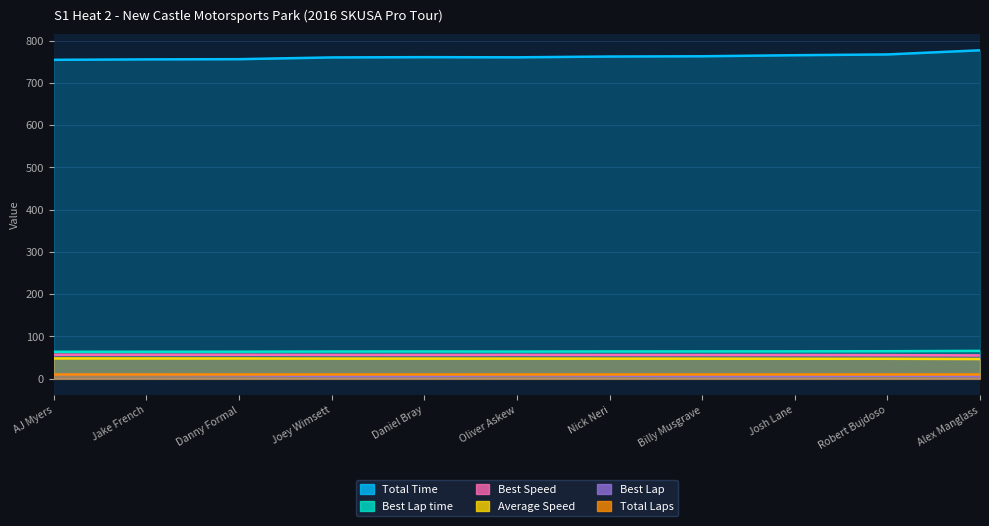

What is the difference between the maximum and minimum values in the Total Time series?

22.5